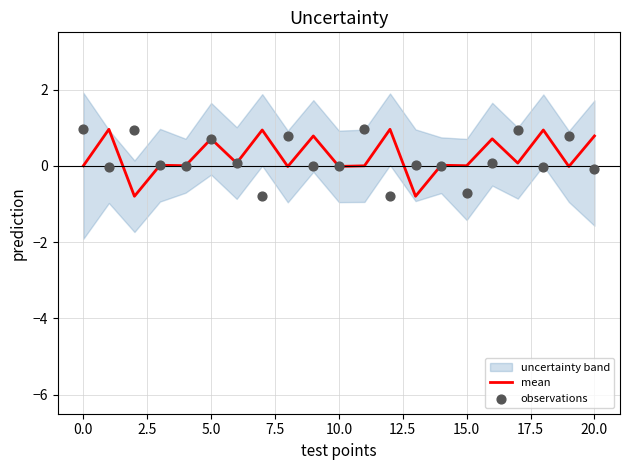

At how many categories does at least one series exceed 0?

20